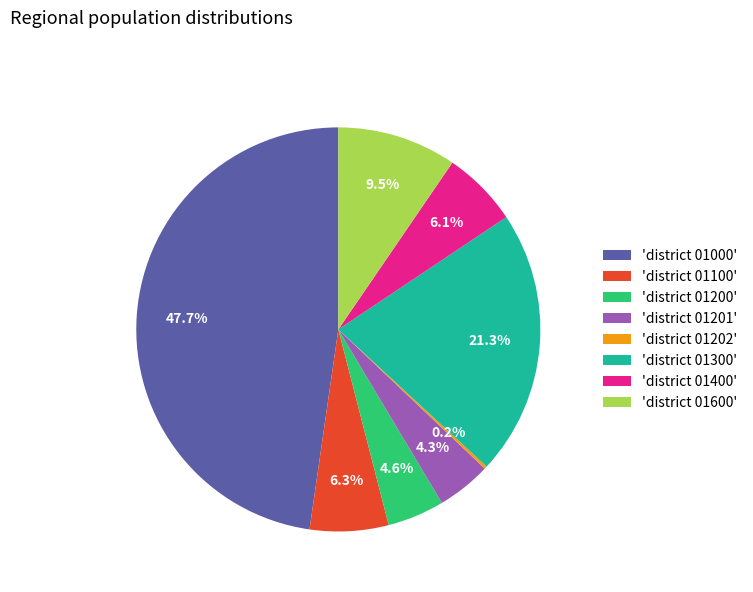

How much of the chart is everything except 'district 01200'?

95.4%